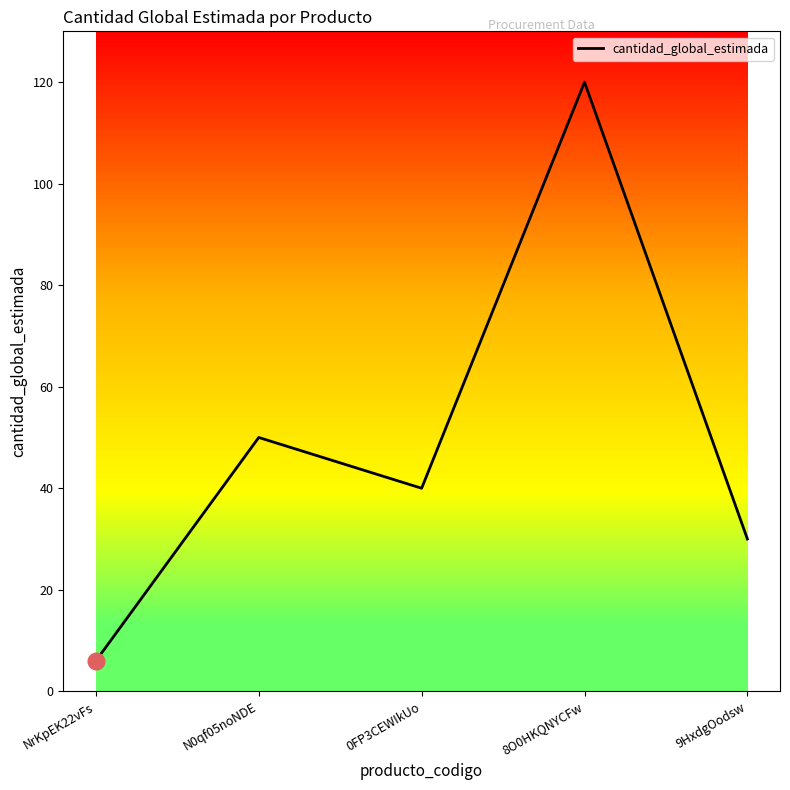

Approximately how many times larger is the value at 0FP3CEWIkUo compared to N0qf05noNDE?

0.8